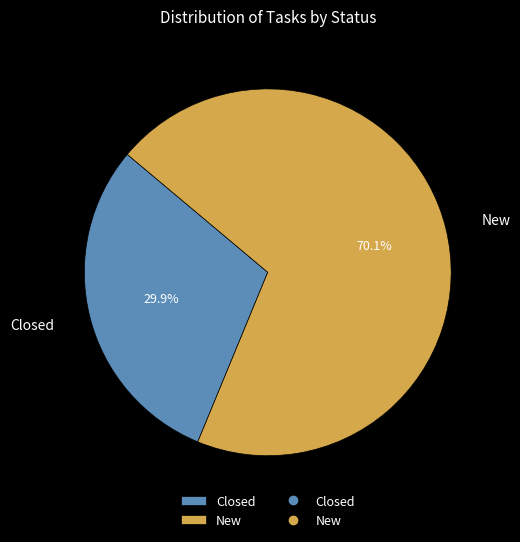

Rank the categories by value from highest to lowest.

New, Closed